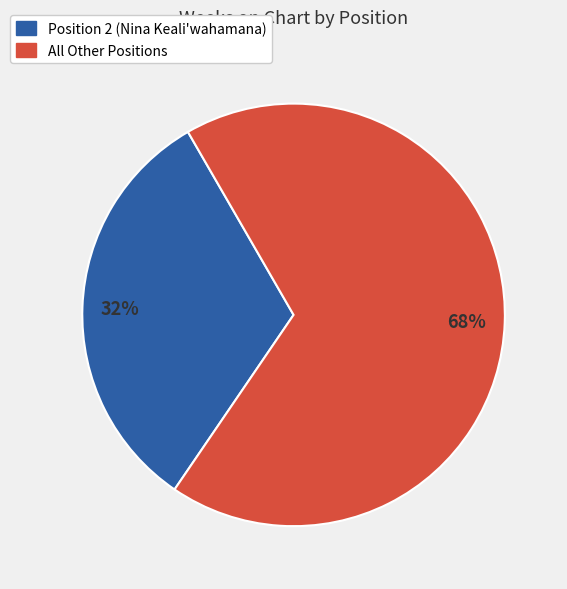

To the nearest percent, what is the average slice percentage?

50%